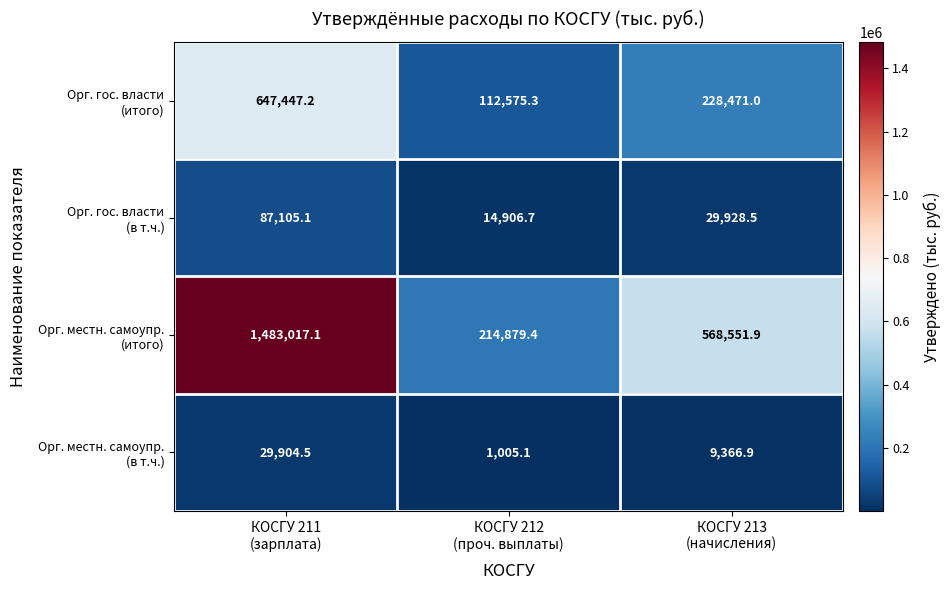

What is the minimum value shown in the chart?

1005.1